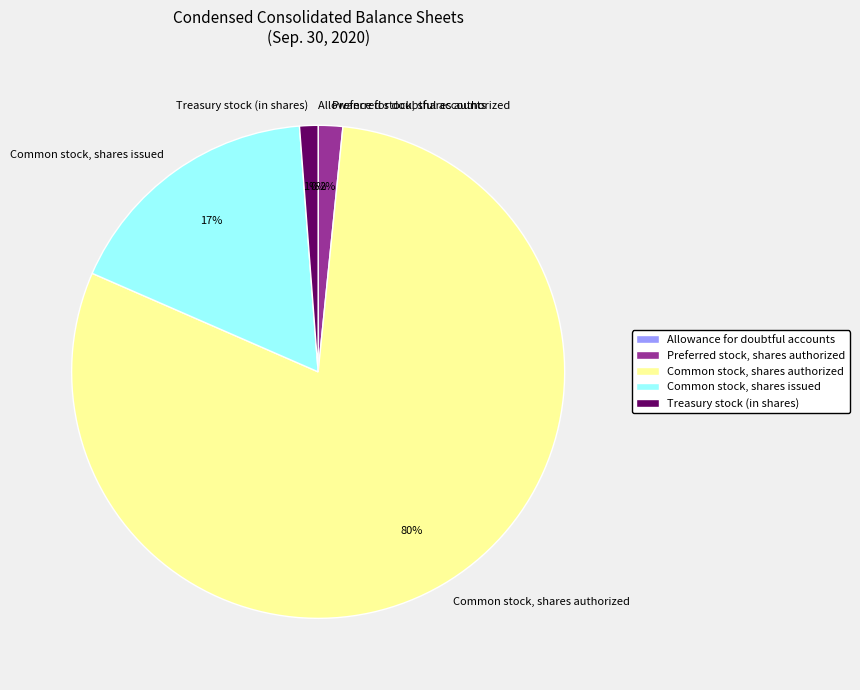

True or false: Common stock, shares authorized accounts for 80% of the total.

True